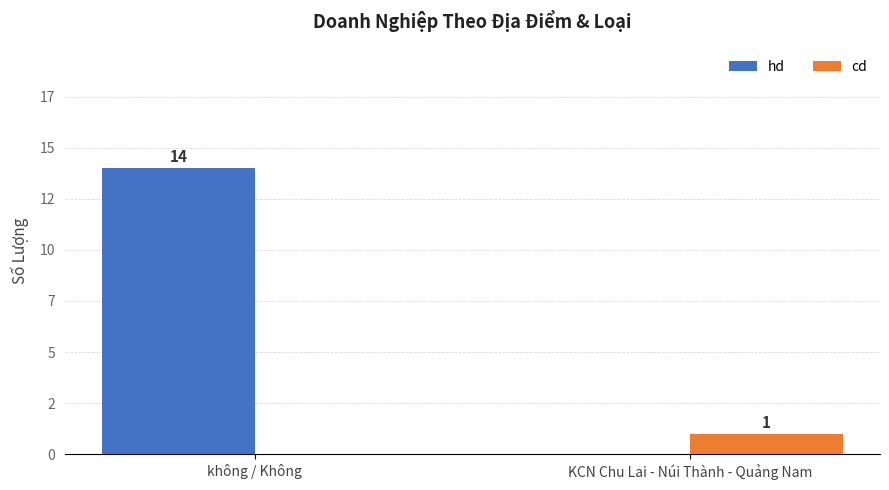

Rank the series at KCN Chu Lai - Núi Thành - Quảng Nam from lowest to highest value.

hd, cd